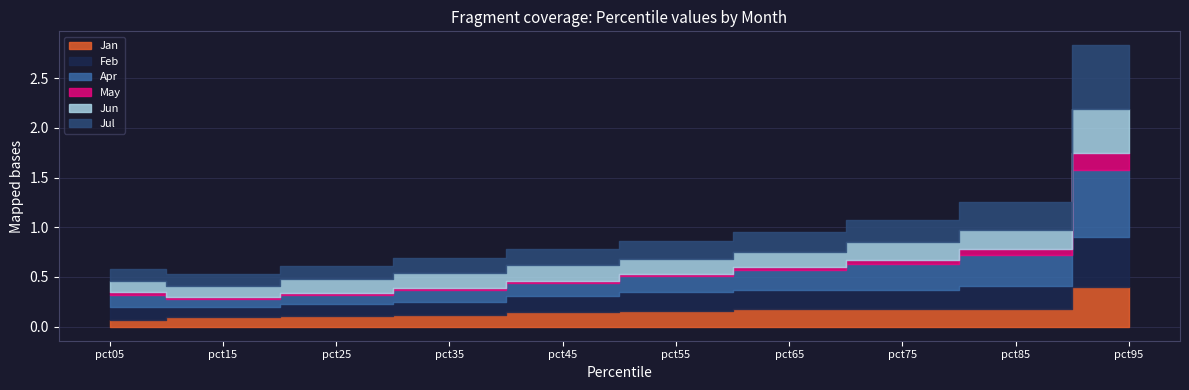

What is the sum of all Jun values?

1.8